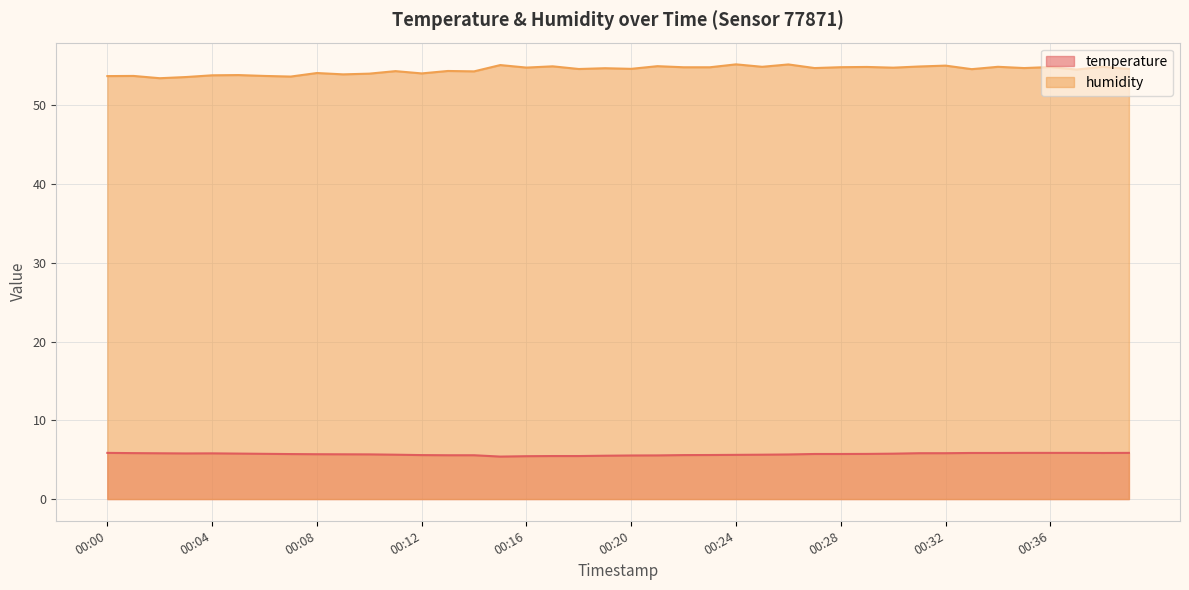

Rank the categories by humidity value from highest to lowest.

00:24, 00:26, 00:15, 00:32, 00:21, 00:17, 00:31, 00:25, 00:34, 00:38, 00:29, 00:36, 00:28, 00:22, 00:23, 00:16, 00:30, 00:27, 00:35, 00:19, 00:20, 00:39, 00:18, 00:33, 00:37, 00:13, 00:11, 00:14, 00:08, 00:12, 00:10, 00:09, 00:05, 00:04, 00:01, 00:06, 00:00, 00:07, 00:03, 00:02